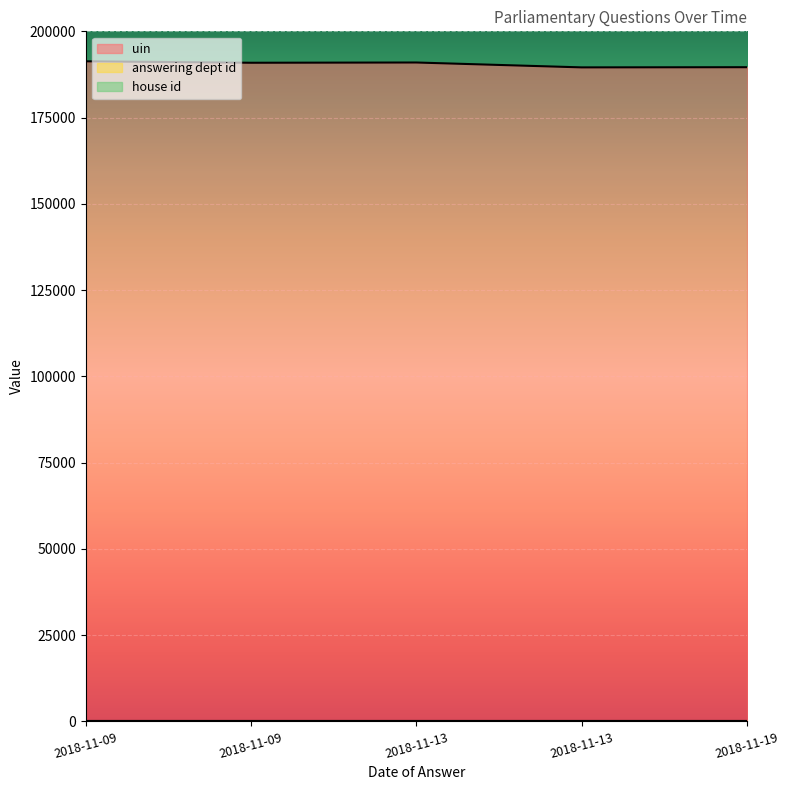

Reading right to left, transcribe all the data shown in this chart.

uin: 2018-11-19=189602	2018-11-13=189551	2018-11-13=190964	2018-11-09=190892	2018-11-09=191311
answering dept id: 2018-11-19=10	2018-11-13=10	2018-11-13=10	2018-11-09=10	2018-11-09=10
house id: 2018-11-19=1	2018-11-13=1	2018-11-13=1	2018-11-09=1	2018-11-09=1